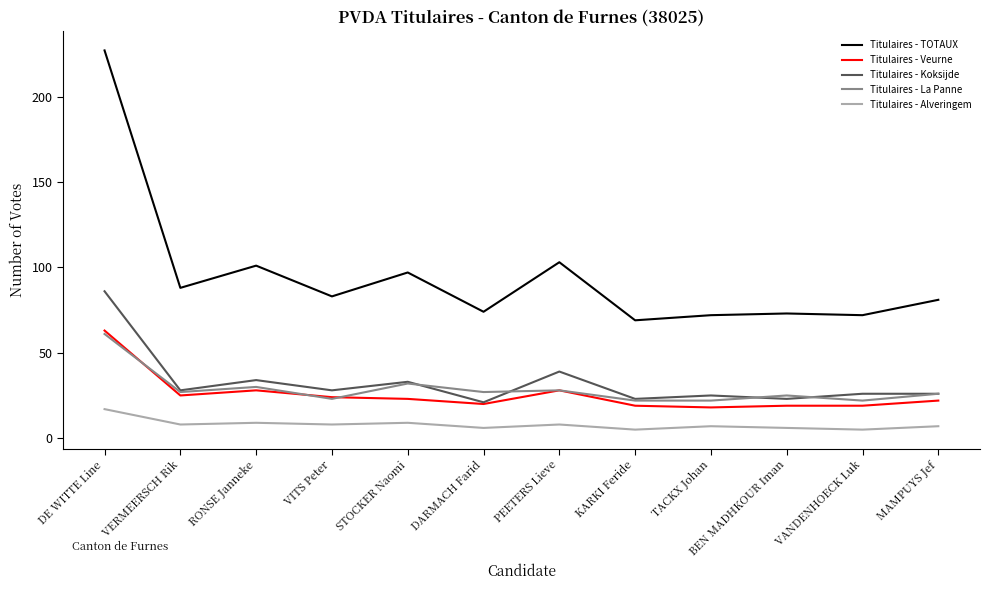

Which series has the largest total across all categories?

Titulaires - TOTAUX